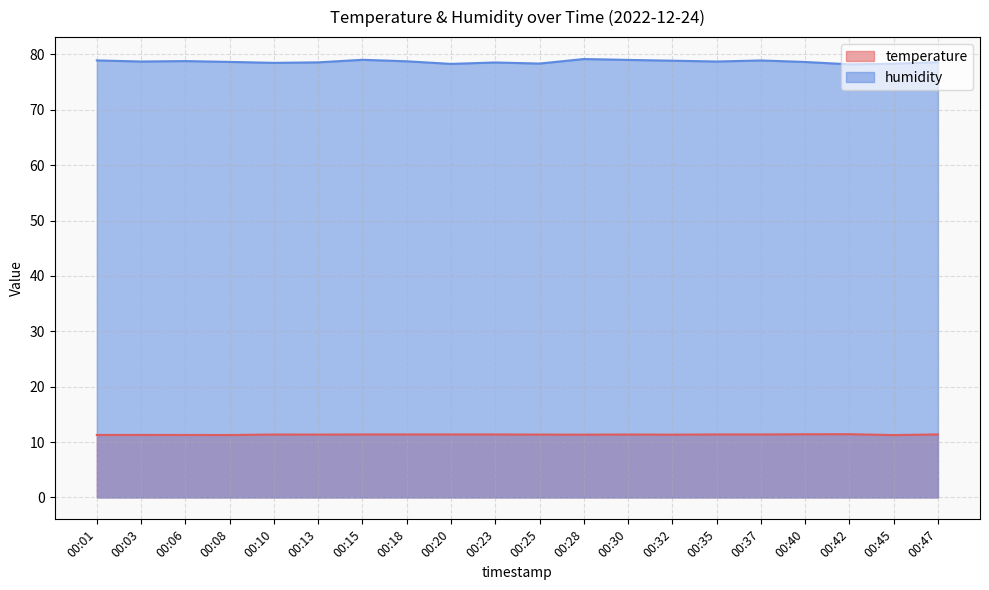

True or false: humidity and temperature intersect in this chart.

False